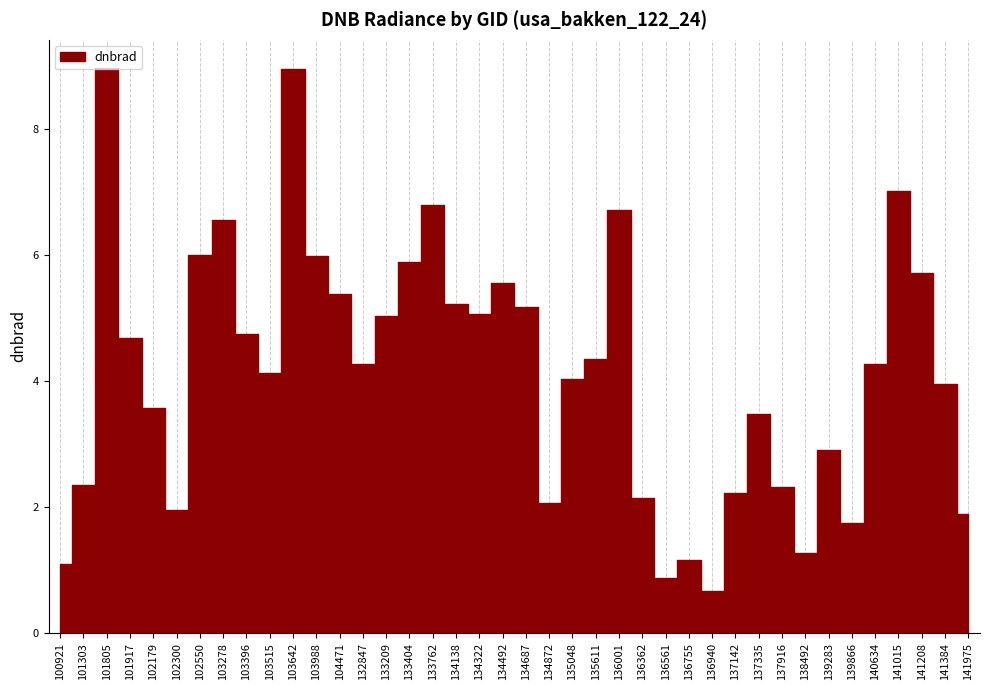

What is the value of the 24th point from the left?

4.4